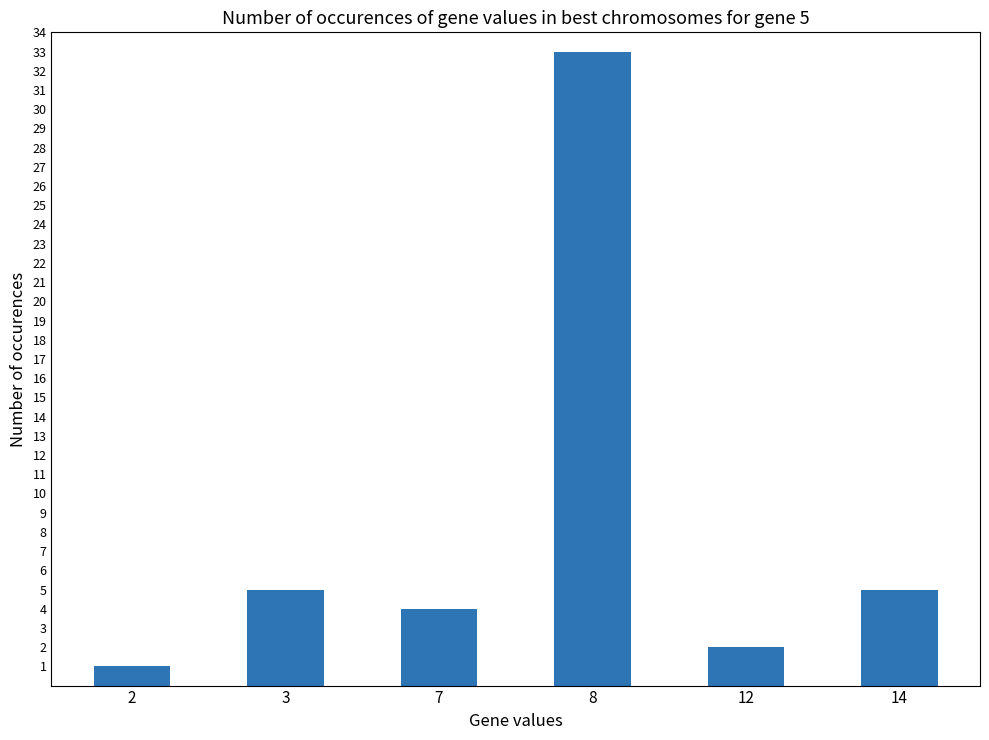

What is the sum of the values at 3 and 2?

6